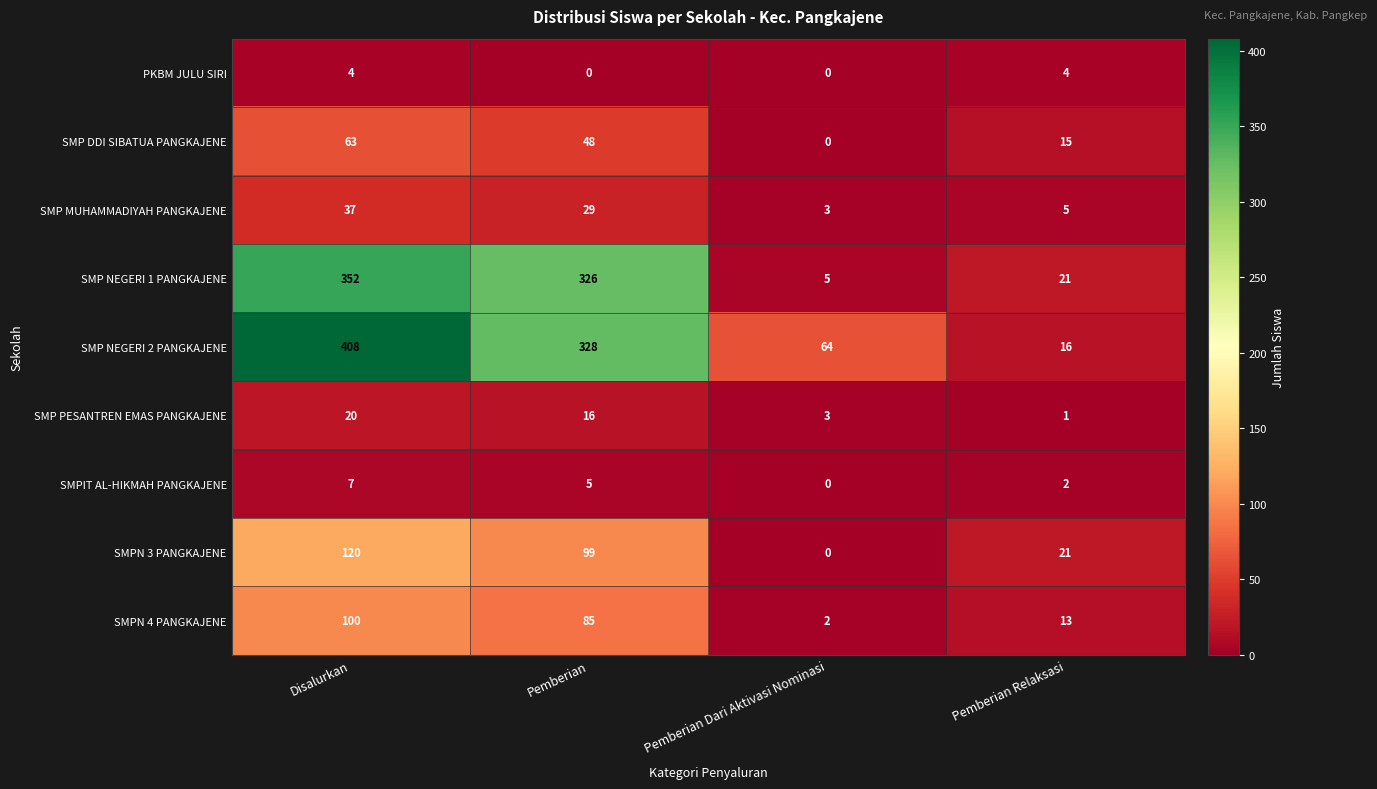

List the series in order of their peak value, highest first.

SMP NEGERI 2 PANGKAJENE, SMP NEGERI 1 PANGKAJENE, SMPN 3 PANGKAJENE, SMPN 4 PANGKAJENE, SMP DDI SIBATUA PANGKAJENE, SMP MUHAMMADIYAH PANGKAJENE, SMP PESANTREN EMAS PANGKAJENE, SMPIT AL-HIKMAH PANGKAJENE, PKBM JULU SIRI